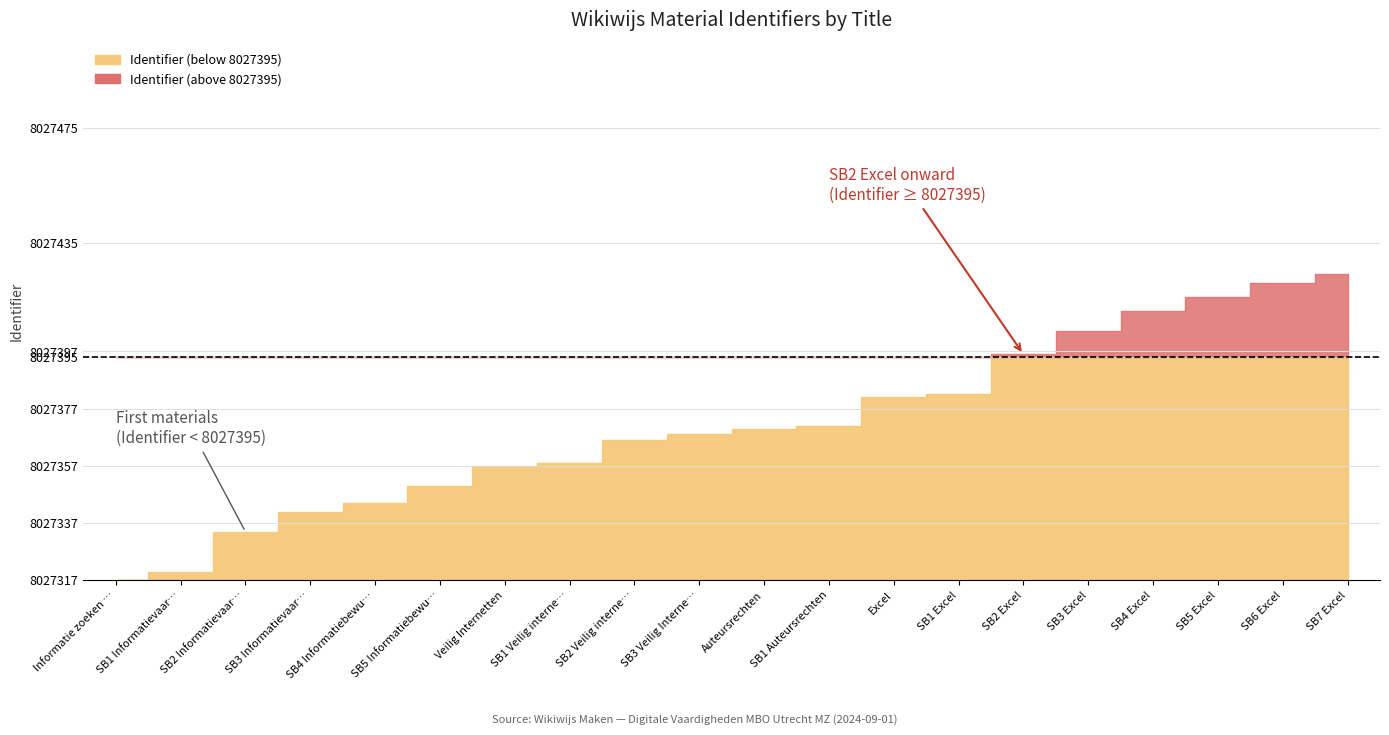

Is it true that Identifier (below 8027400) equals 1800966 at Informatie zoeken en beoordelen?

False